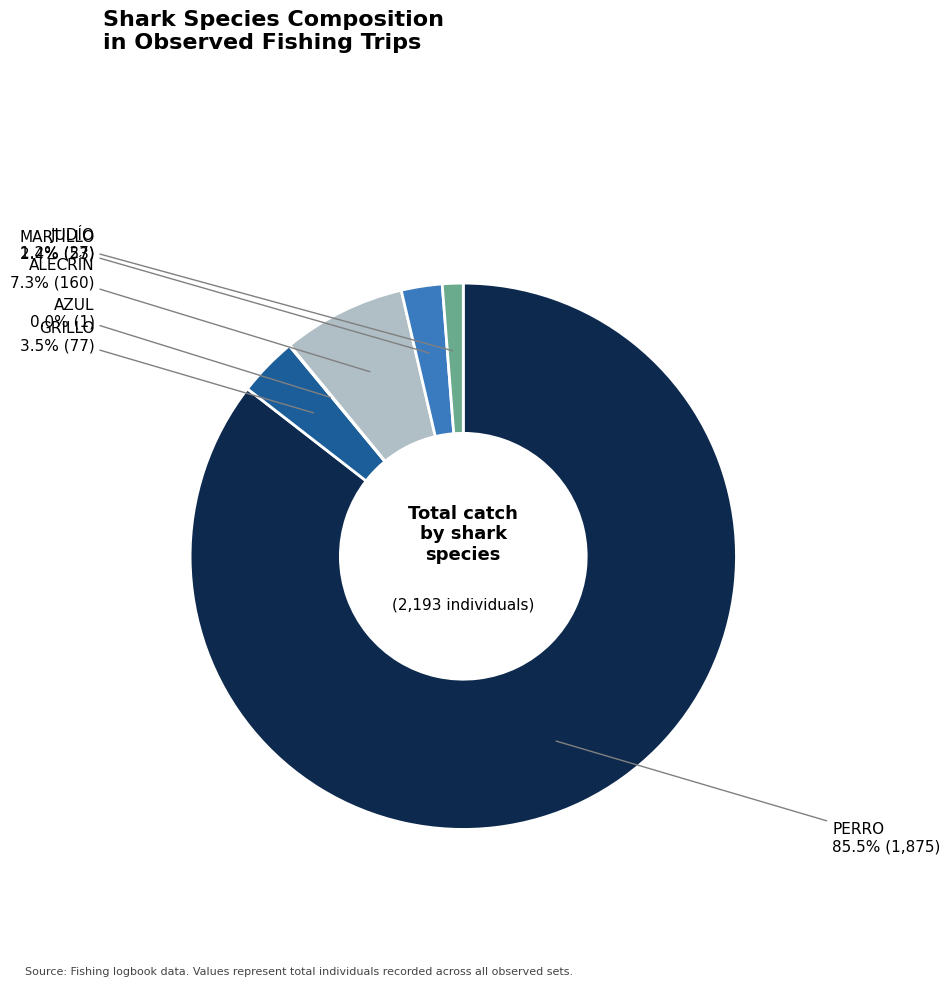

Does any single category account for the majority?

Yes